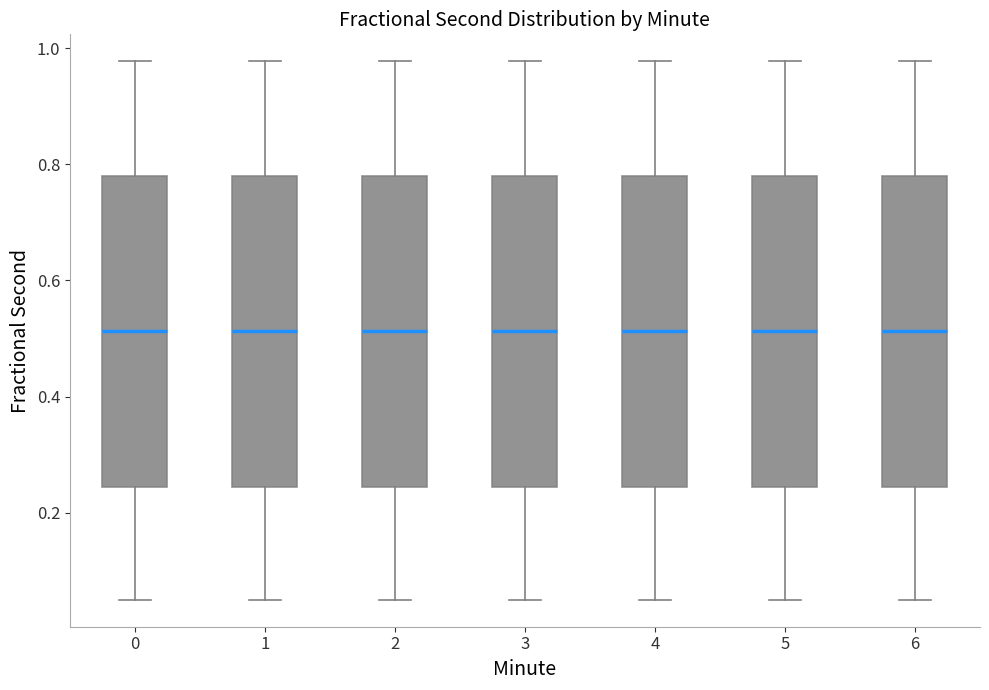

Reading left to right, transcribe this box plot: for each box, give where its median line is, the range the box spans, and where its two whiskers end, as read against the y-axis. The values are not printed on the chart, so give them approximately, as read against the axis.

0: median 0.52, box 0.24 to 0.78, whiskers 0.04 to 0.98
1: median 0.52, box 0.24 to 0.78, whiskers 0.04 to 0.98
2: median 0.52, box 0.24 to 0.78, whiskers 0.04 to 0.98
3: median 0.52, box 0.24 to 0.78, whiskers 0.04 to 0.98
4: median 0.52, box 0.24 to 0.78, whiskers 0.04 to 0.98
5: median 0.52, box 0.24 to 0.78, whiskers 0.04 to 0.98
6: median 0.52, box 0.24 to 0.78, whiskers 0.04 to 0.98